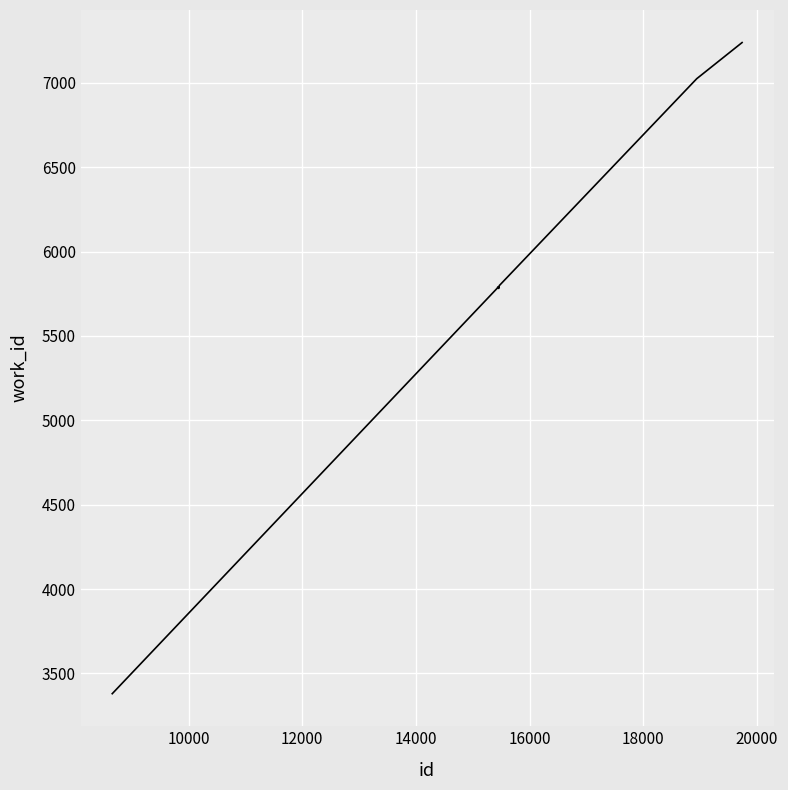

What is the minimum value shown in the chart?

3380